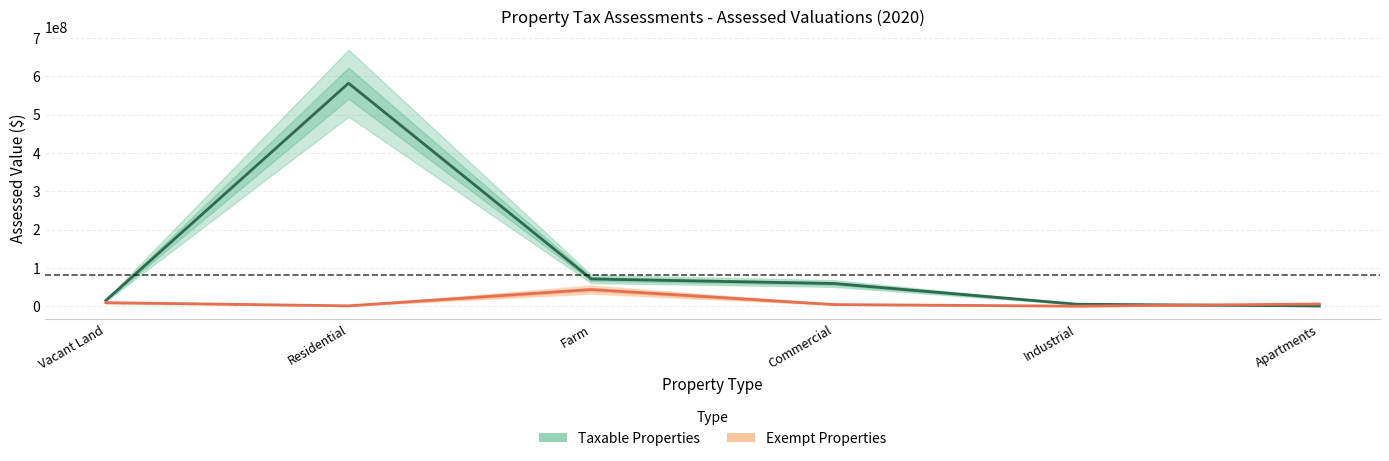

What is the difference between the highest and lowest values at Farm?

27741900